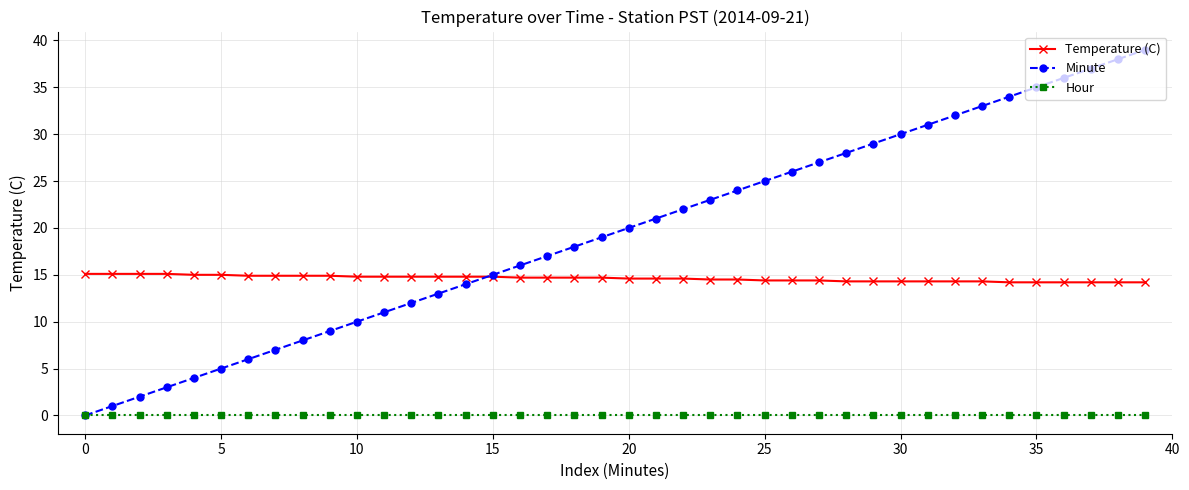

True or false: Minute and Temperature (C) intersect in this chart.

True